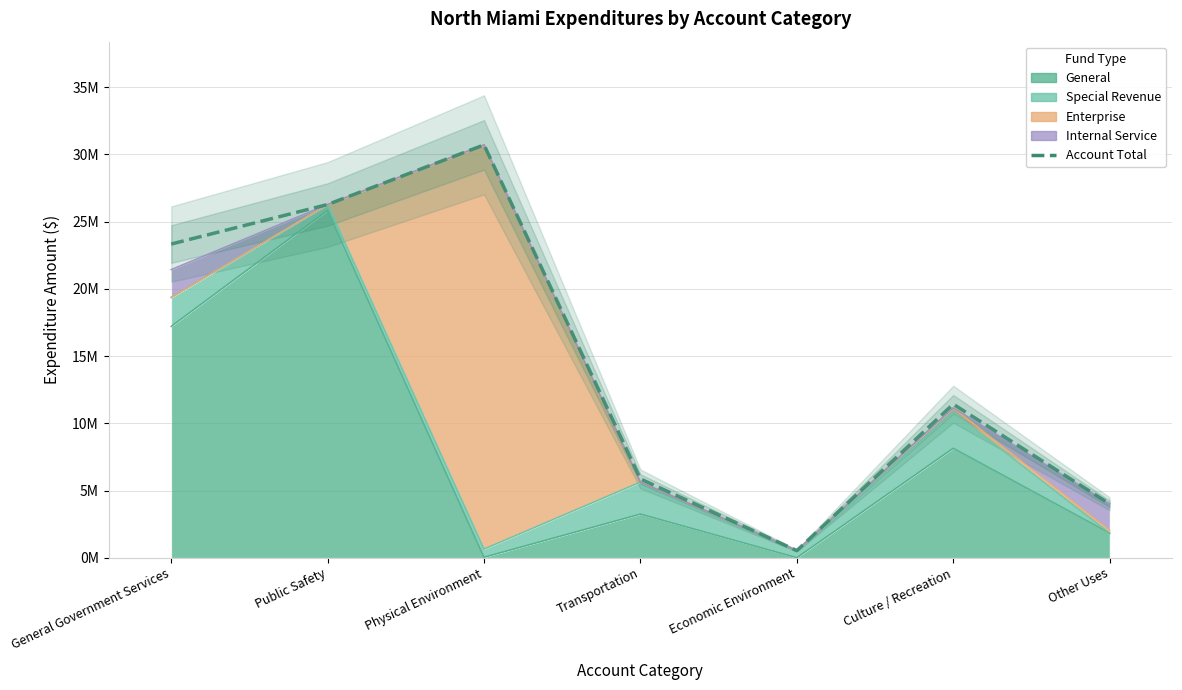

Reading left to right, transcribe all the data shown in this chart.

General Government Services=23338489	Public Safety=26281519	Physical Environment=30714486	Transportation=5861598	Economic Environment=532342	Culture / Recreation=11425109	Other Uses=4013731